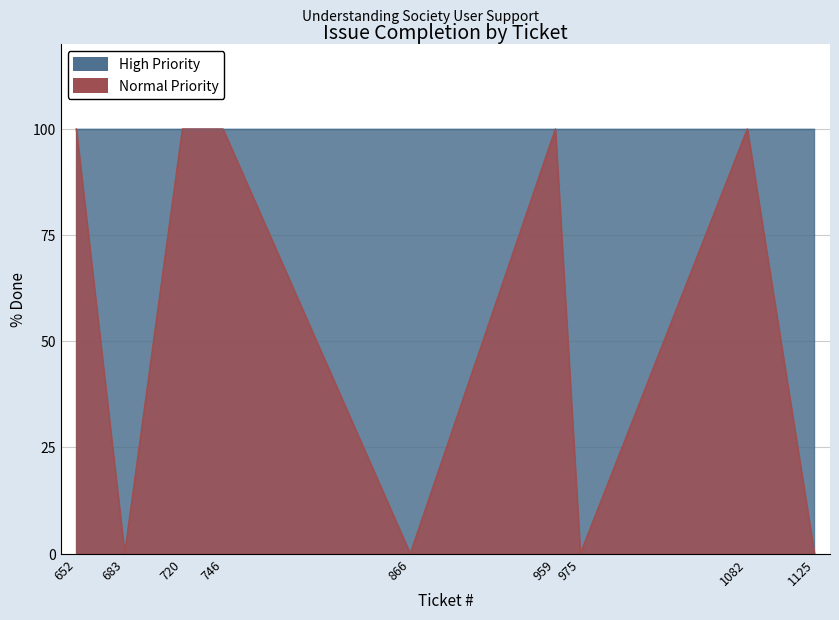

Rank the categories by value from lowest to highest.

683, 866, 975, 1125, 652, 720, 746, 959, 1082